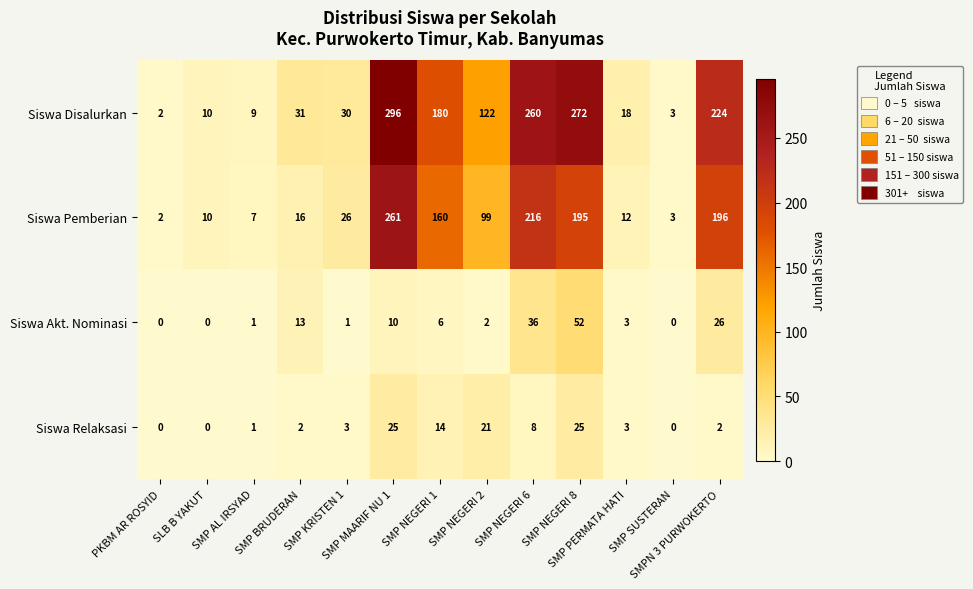

What is the average value of the Siswa Pemberian series?

93